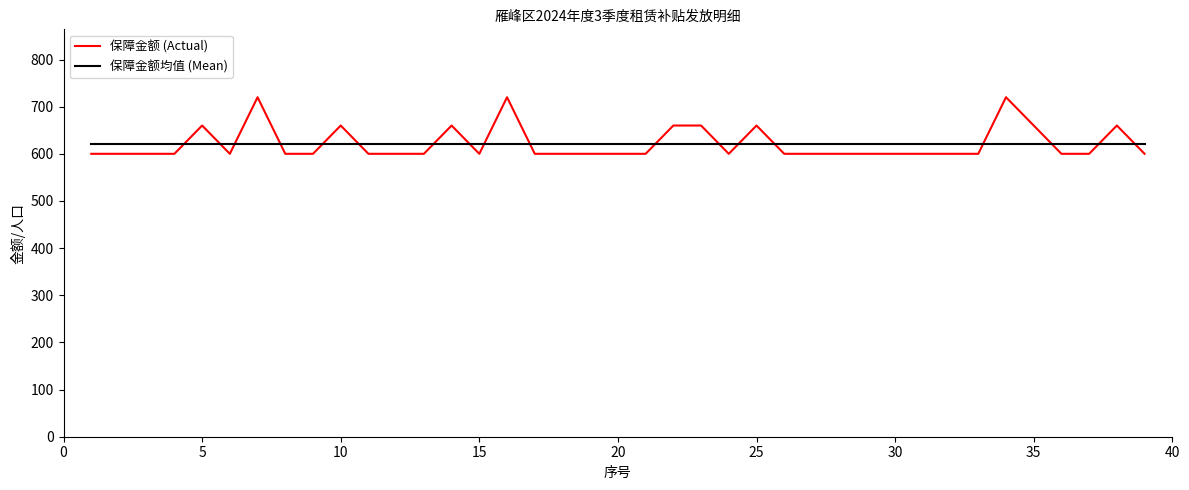

What is the maximum value for 保障金额 (Actual)?

720.0